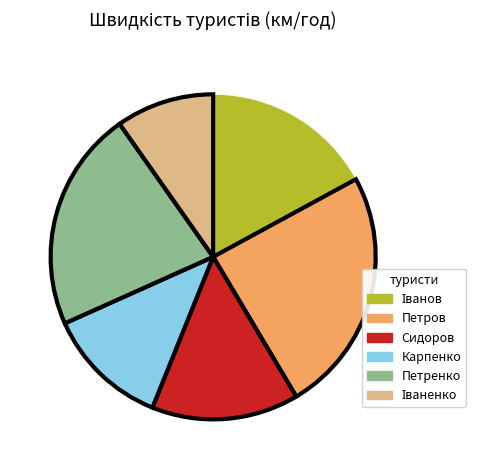

The Сидоров slice represents 25% of the pie. True or false?

False